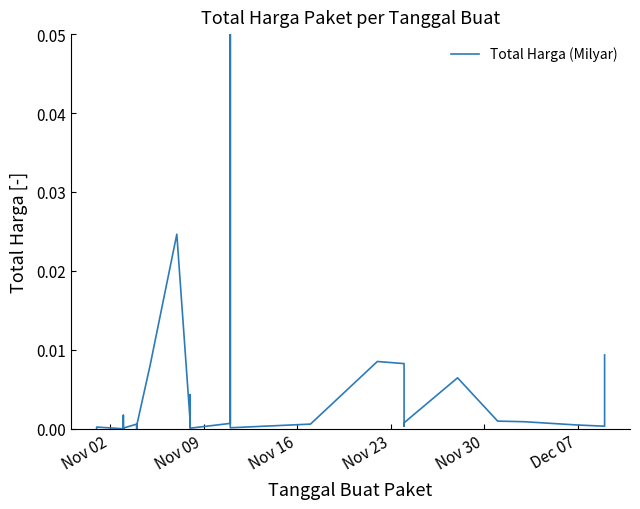

What is the maximum value shown in the chart?

0.1